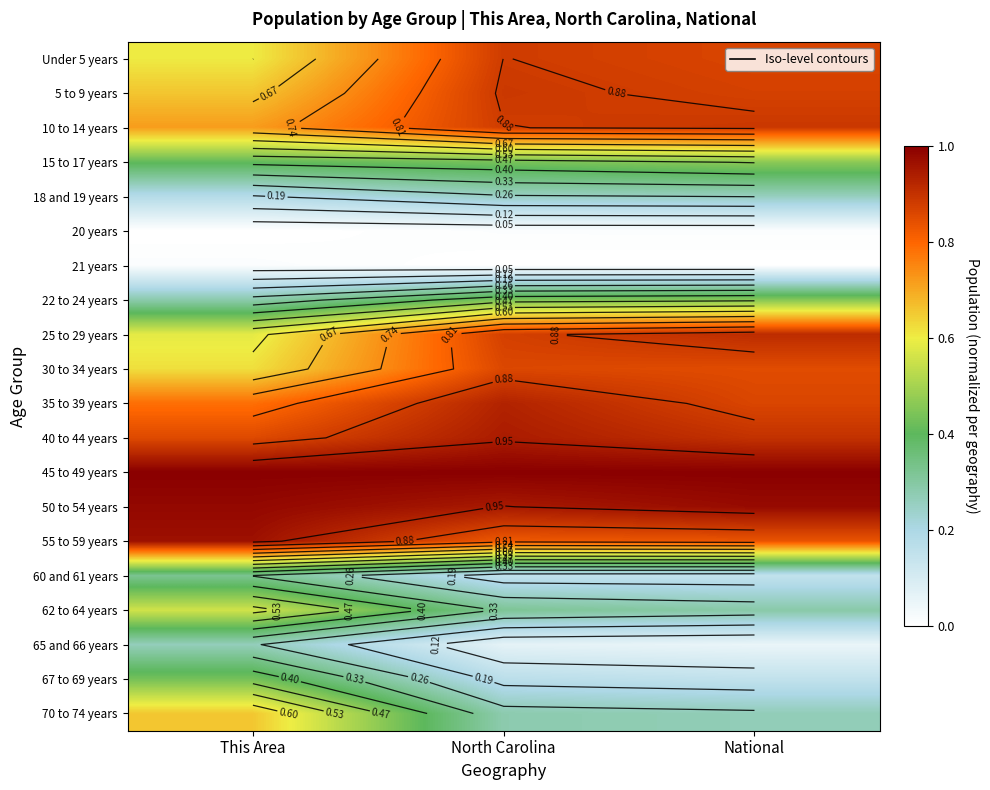

Rank the series by their maximum value, from lowest to highest.

20 years, 21 years, 18 and 19 years, 65 and 66 years, 60 and 61 years, 67 to 69 years, 22 to 24 years, 15 to 17 years, 62 to 64 years, 70 to 74 years, 30 to 34 years, Under 5 years, 5 to 9 years, 10 to 14 years, 25 to 29 years, 35 to 39 years, 40 to 44 years, 55 to 59 years, 50 to 54 years, 45 to 49 years